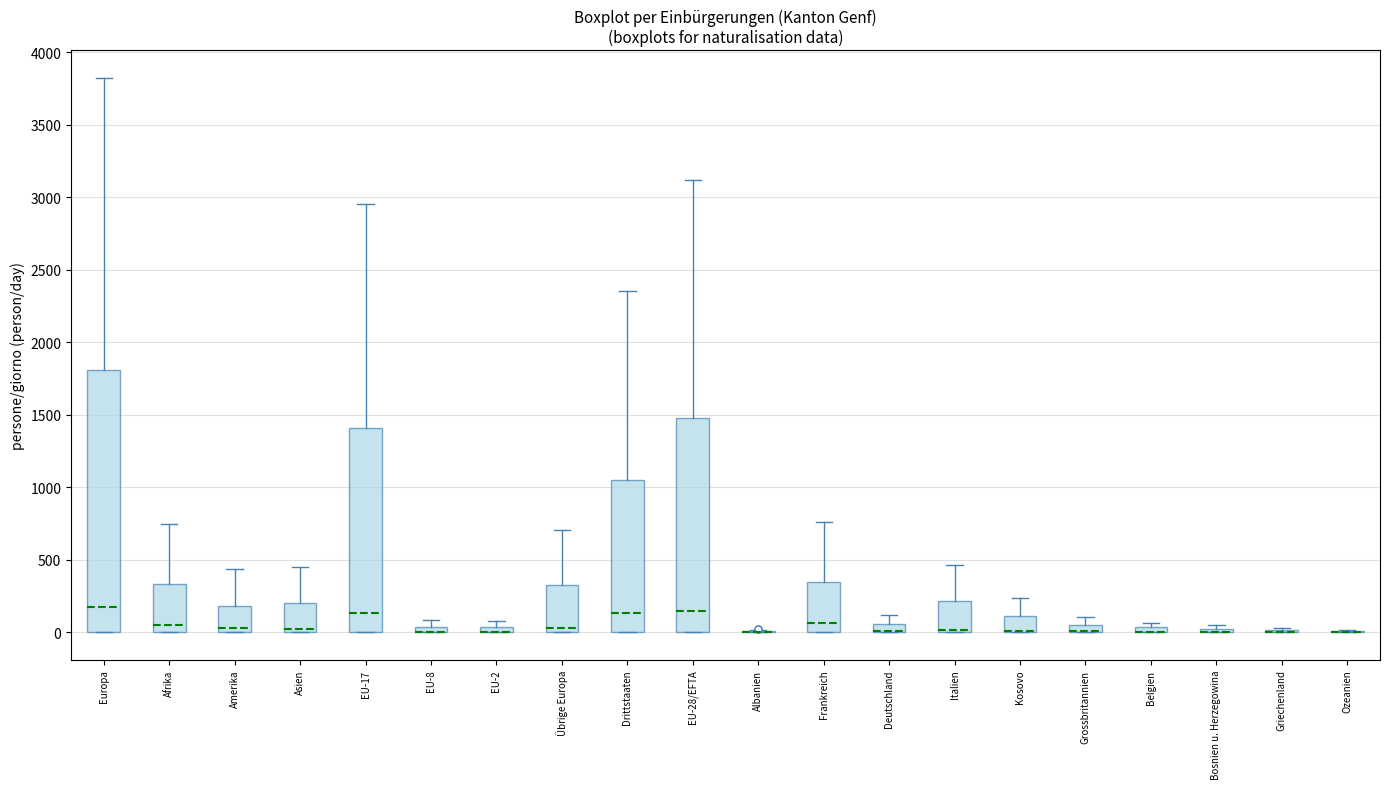

Which box is the tallest, from its lower edge to its upper edge?

Europa